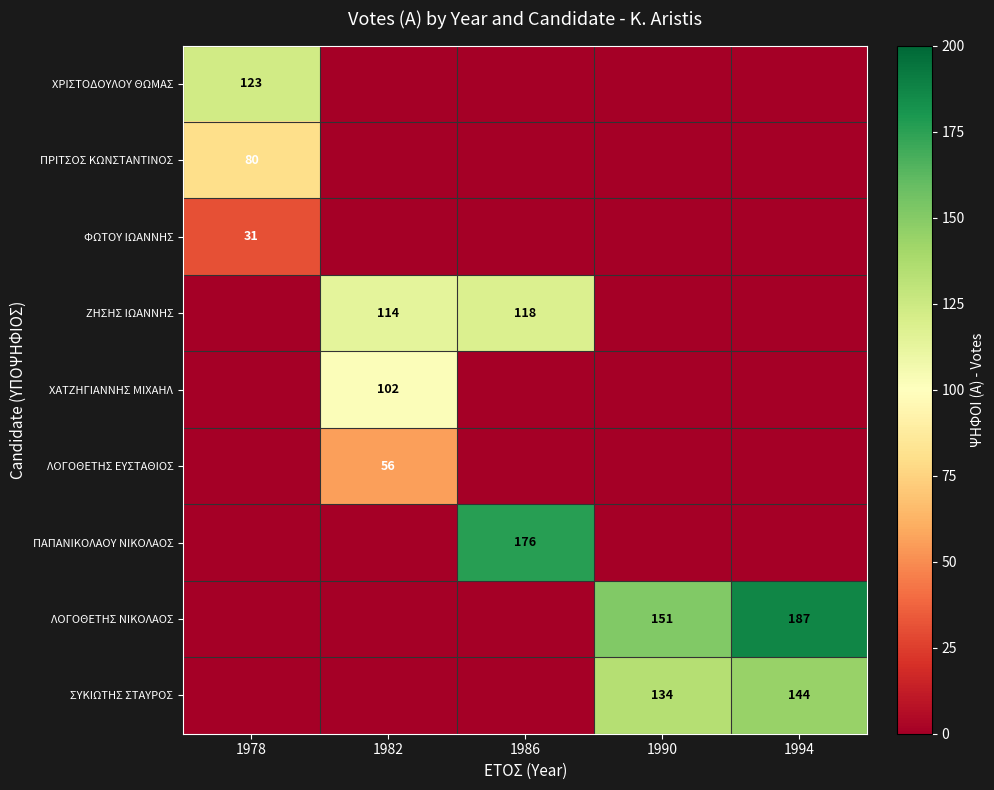

What is the total value across all series at 1978?

234